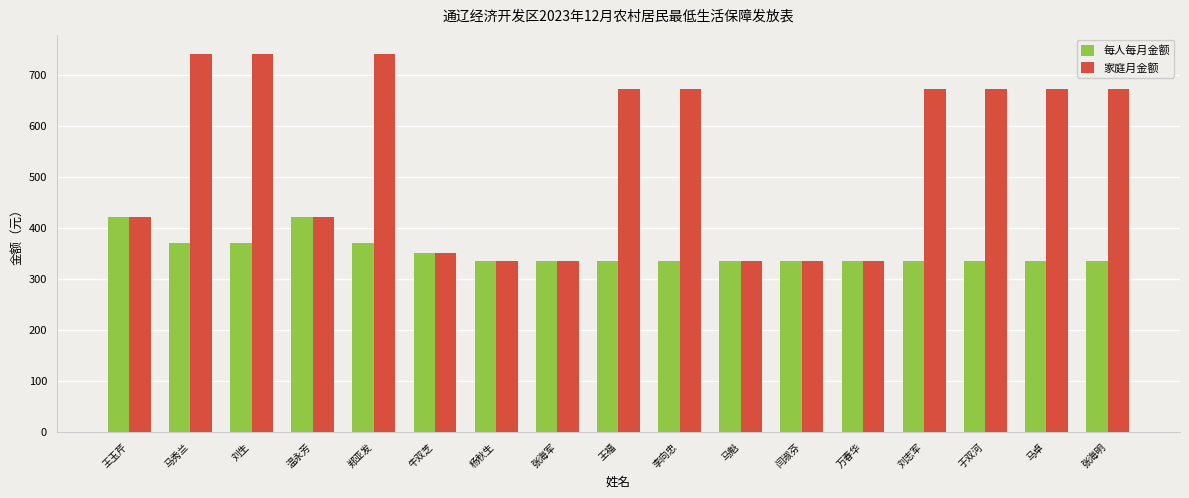

What are all the series names shown in the legend?

每人每月金额, 家庭月金额